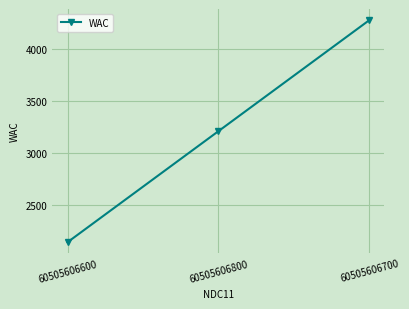

Which label corresponds to the smallest value in the chart?

60505606600